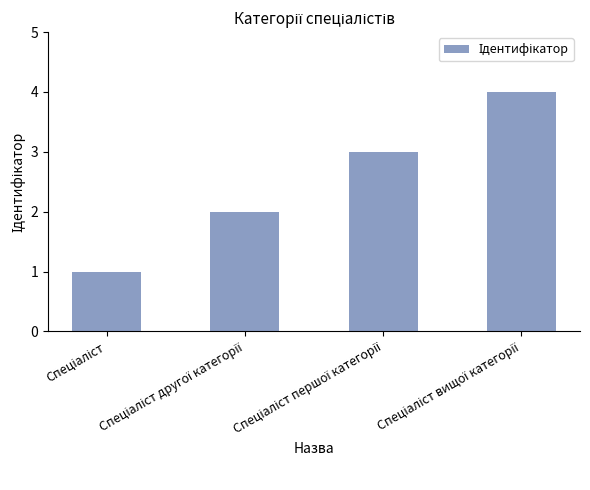

Reading left to right, transcribe all the data shown in this chart.

1	2	3	4